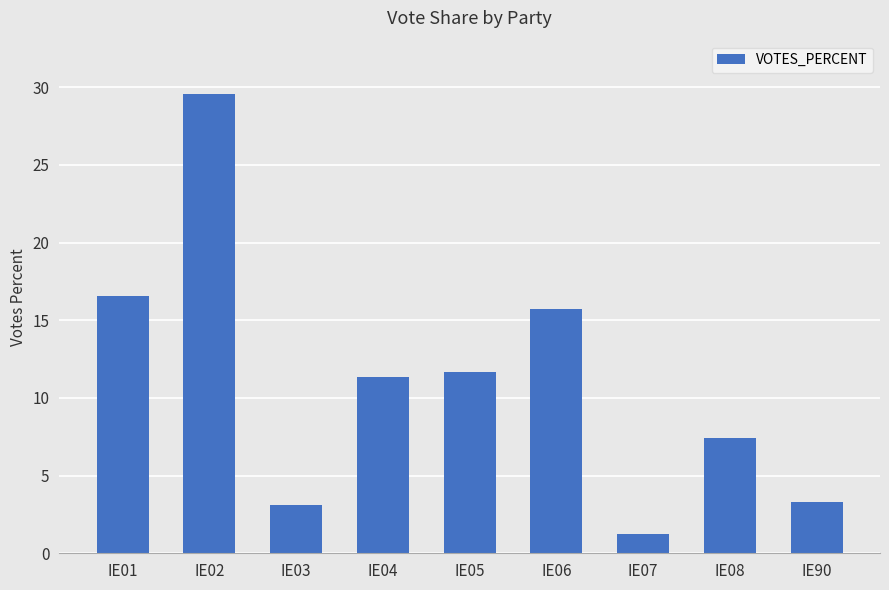

At which category does the chart reach its minimum across all series?

IE07